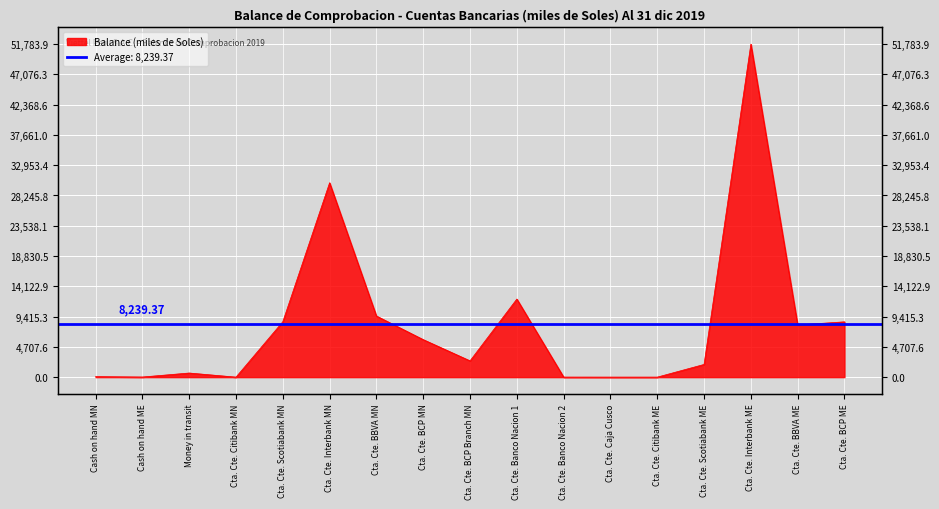

What is the label of the 7th point from the left?

Cta. Cte. BBVA MN